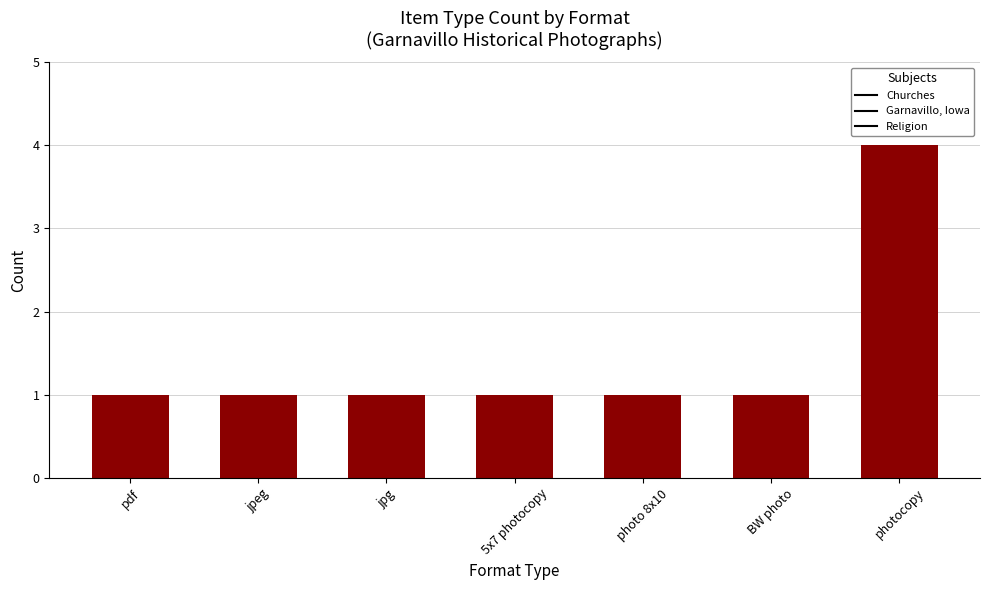

What is the label of the 5th bar from the right?

jpg